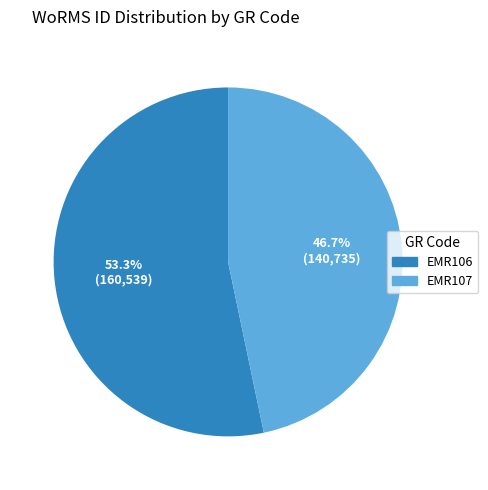

How many segments does this pie chart have?

2